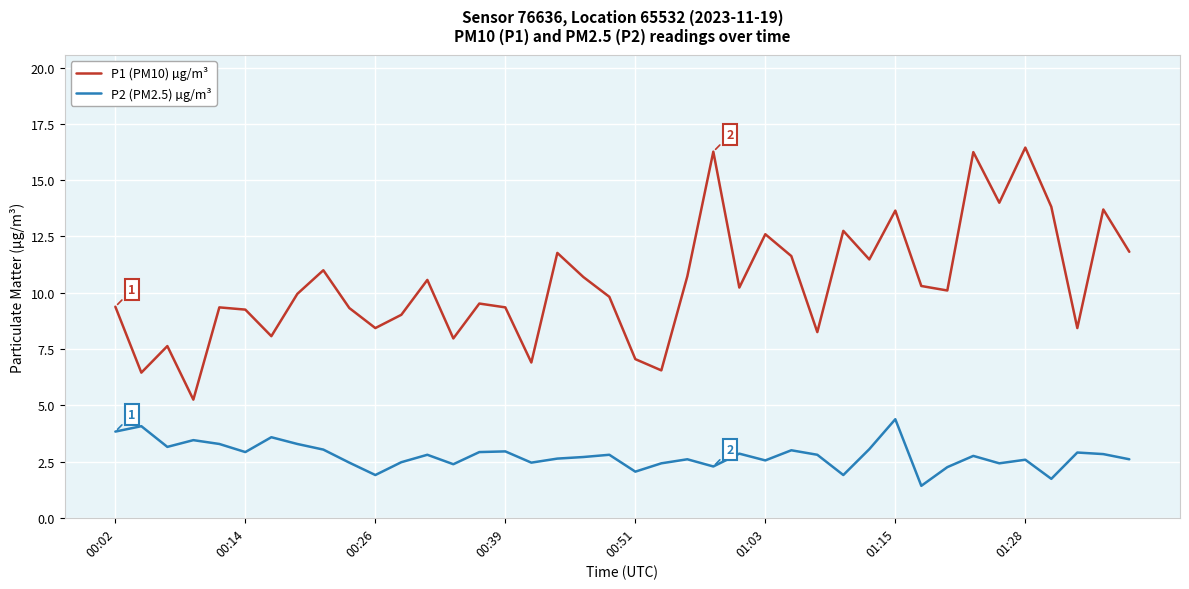

True or false: P2 (PM2.5) µg/m³ and P1 (PM10) µg/m³ cross at least once.

False